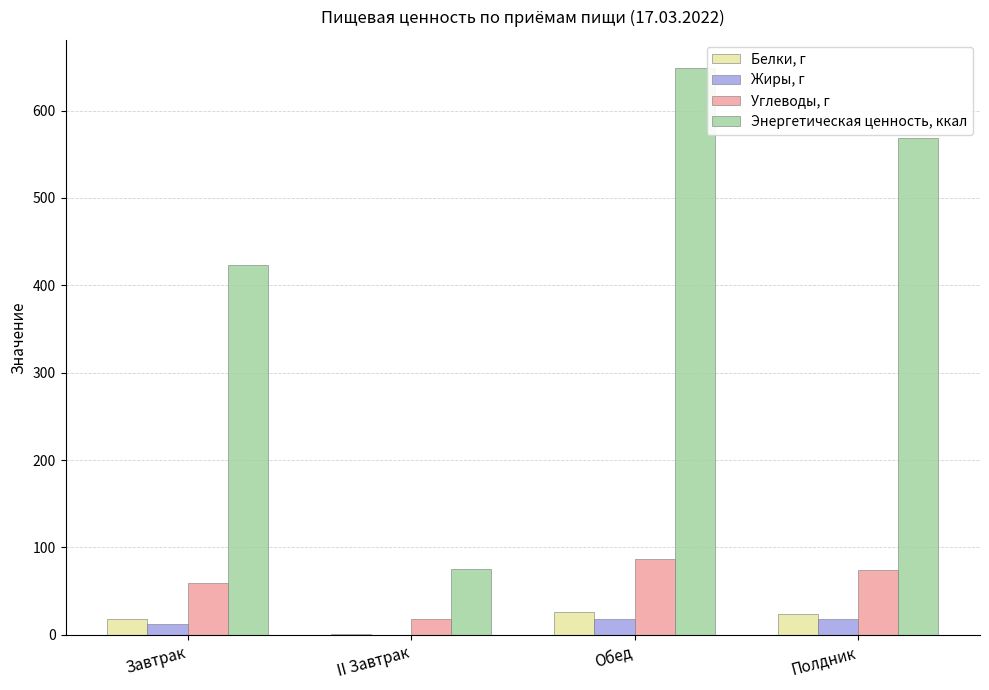

Which series changed the most between Завтрак and Полдник?

Энергетическая ценность, ккал